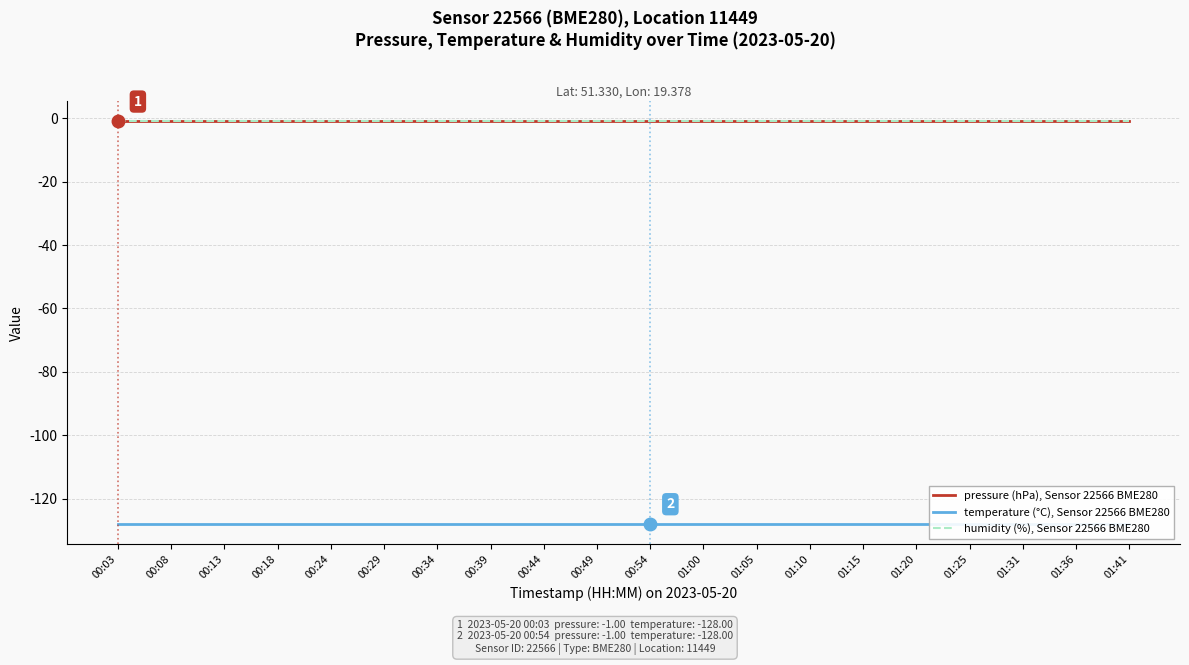

Which category has the lowest value in the temperature (°C), Sensor 22566 BME280 series?

00:03